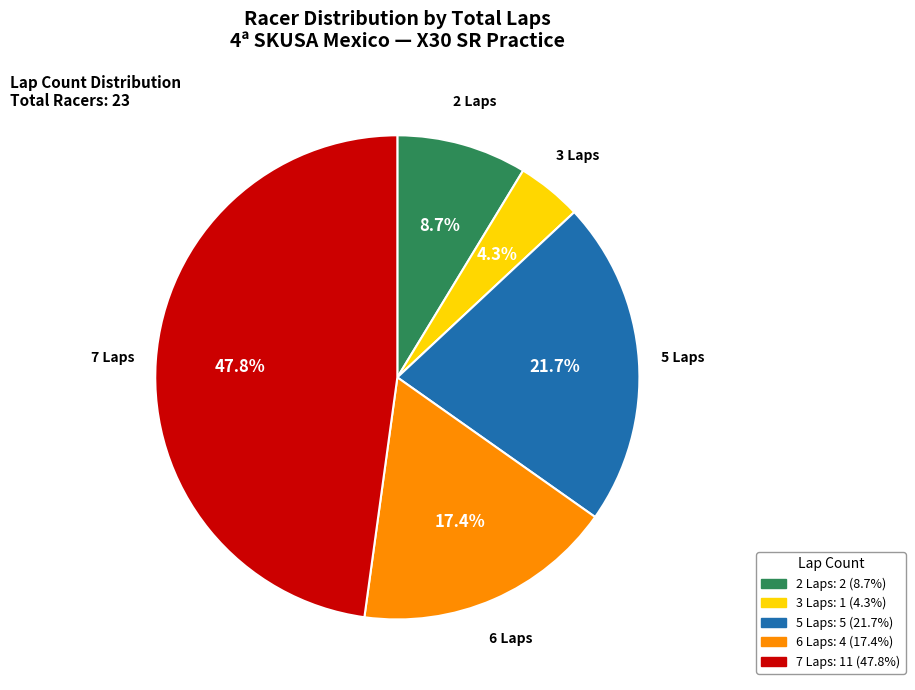

Does any single category account for the majority?

No